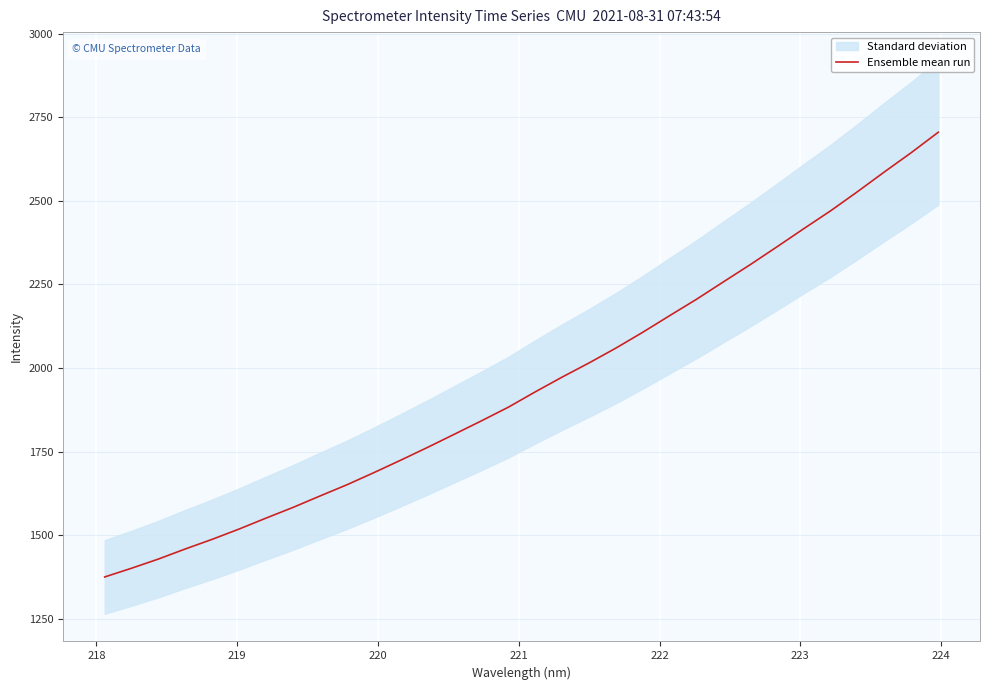

How many data points are less than 1928?

16